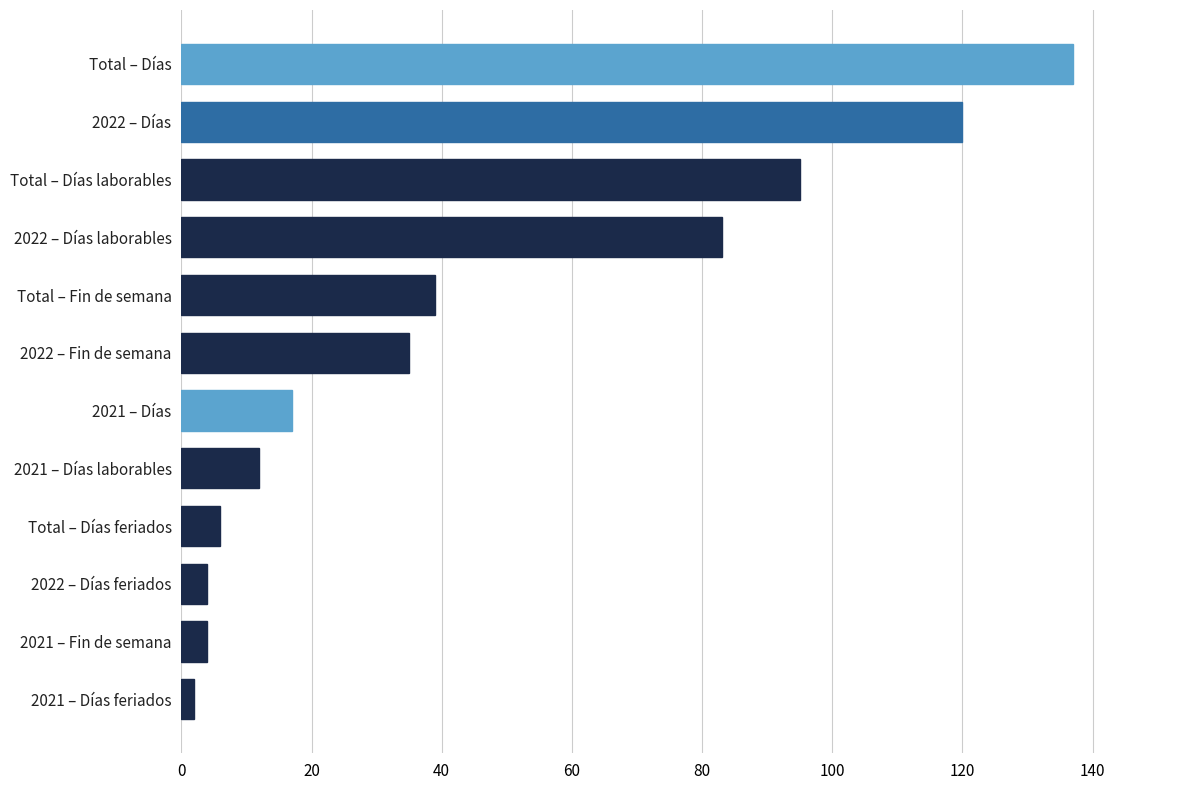

Between Total – Días and 2022 – Días, which is larger?

Total – Días